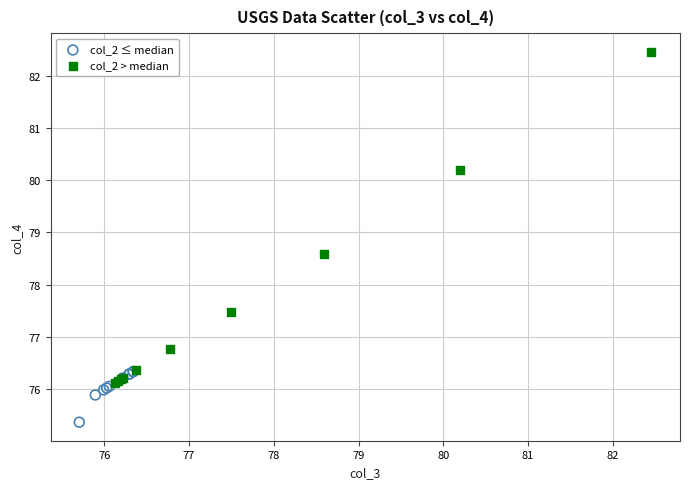

Which series has the largest Y range (max minus min)?

col_2 > median